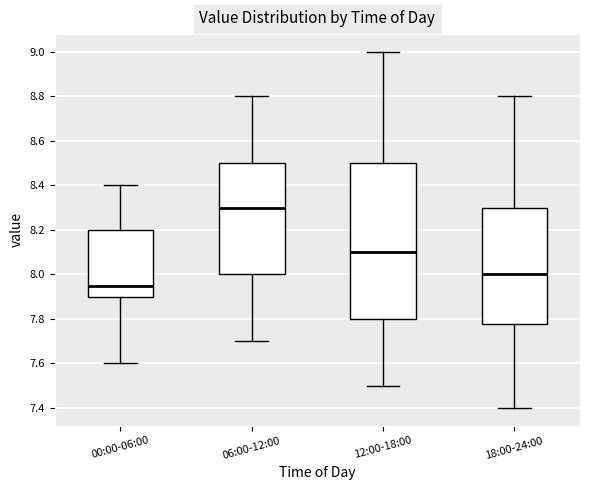

Reading left to right, read every box against the y-axis: the position of its median line, the range the box covers, and the ends of its whiskers. The values are not printed on the chart, so give them approximately, as read against the axis.

00:00-06:00: median 7.96, box 7.90 to 8.20, whiskers 7.60 to 8.40
06:00-12:00: median 8.30, box 8.00 to 8.50, whiskers 7.70 to 8.80
12:00-18:00: median 8.10, box 7.80 to 8.50, whiskers 7.50 to 9.00
18:00-24:00: median 8.00, box 7.78 to 8.30, whiskers 7.40 to 8.80